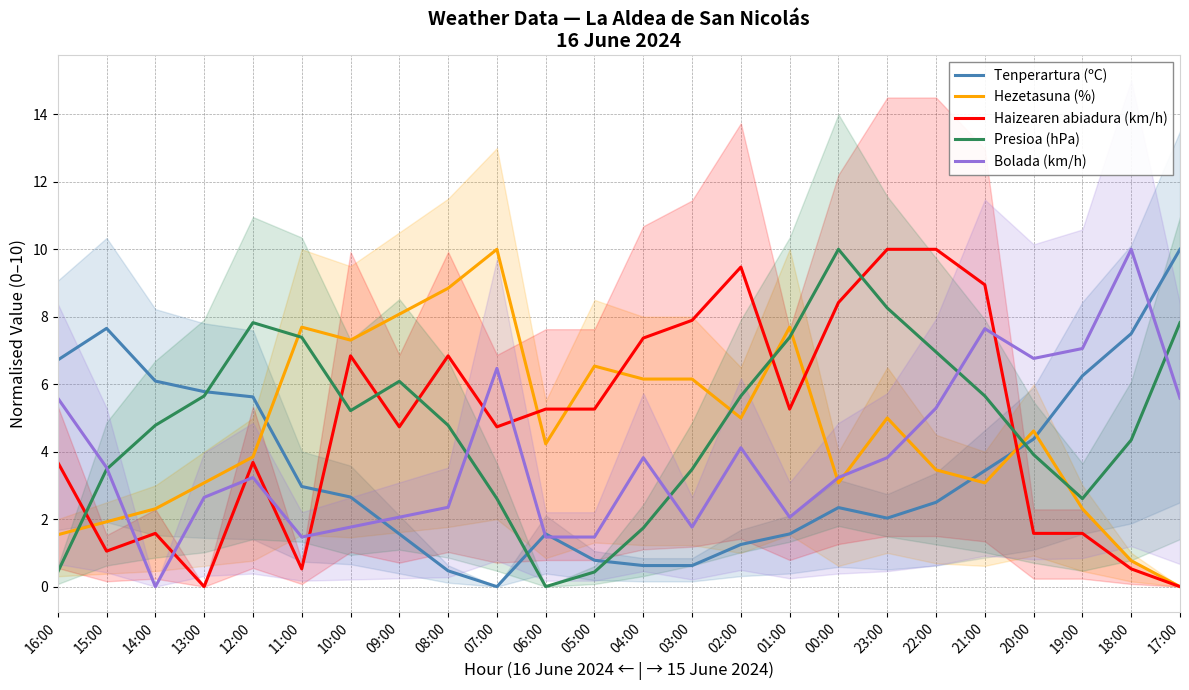

True or false: Hezetasuna (%) has more than 0 interior local peaks.

True